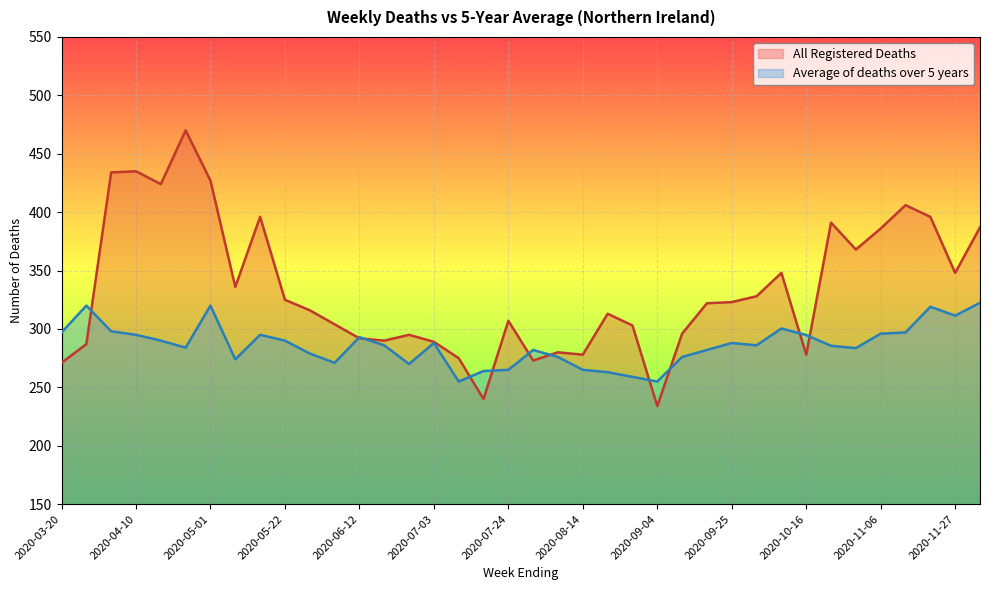

What is the total value across all series at 2020-06-26?

565.0